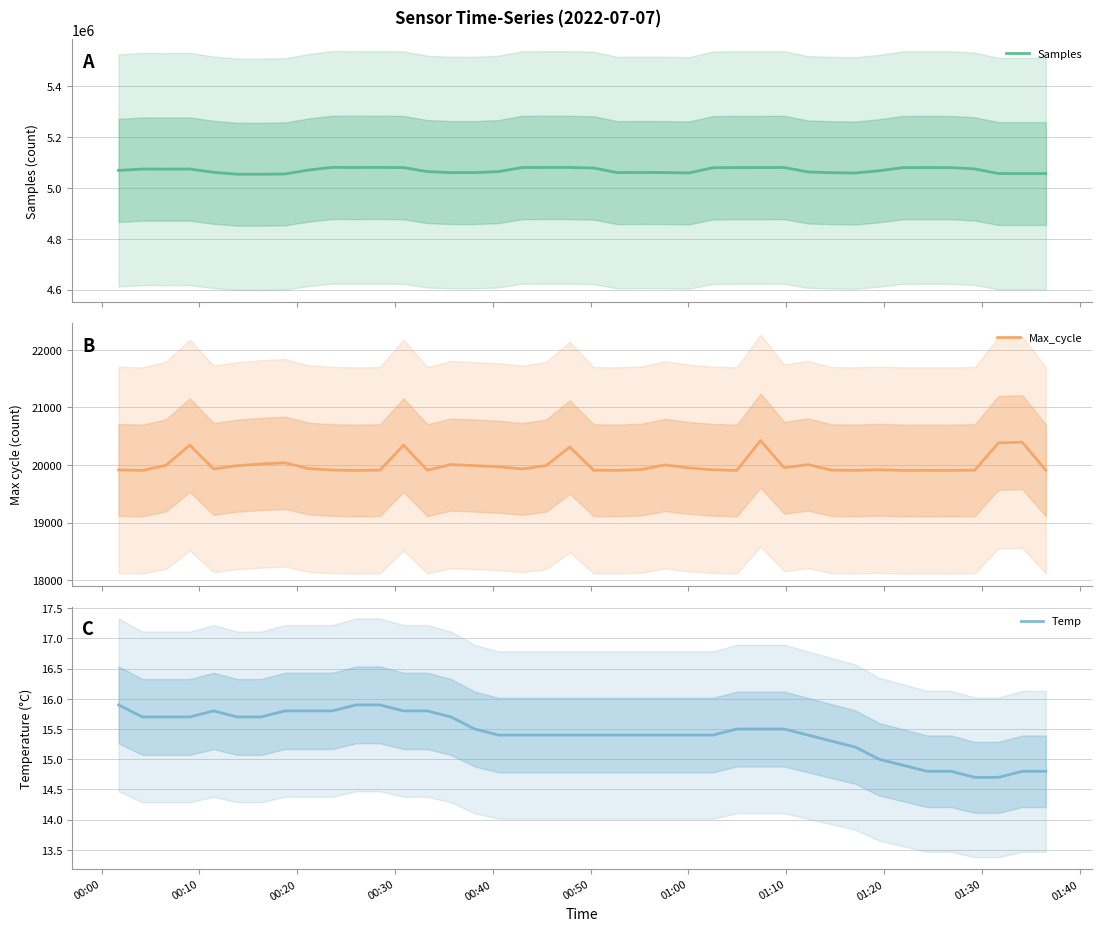

At which category does Samples reach its first local valley?

00:20